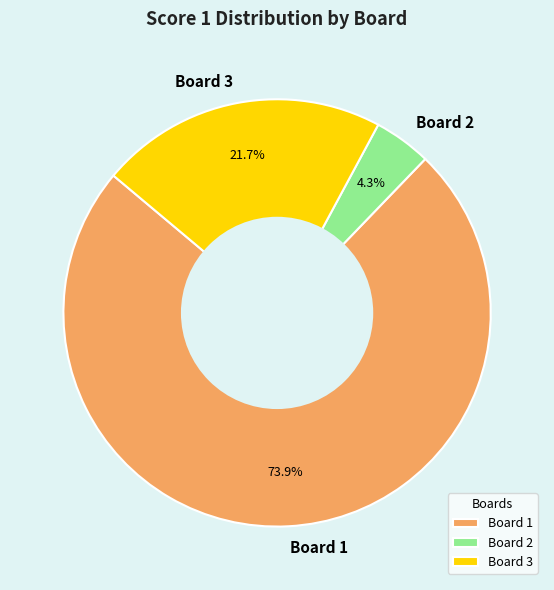

Which category accounts for the majority?

Board 1